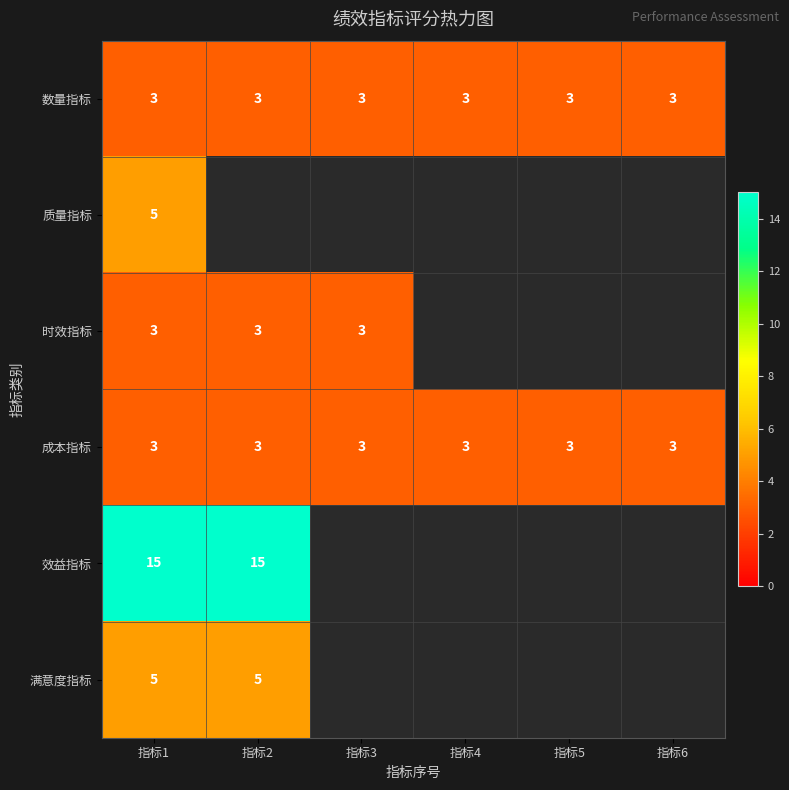

The 成本指标 series shows 3 at 指标1. True or false?

True